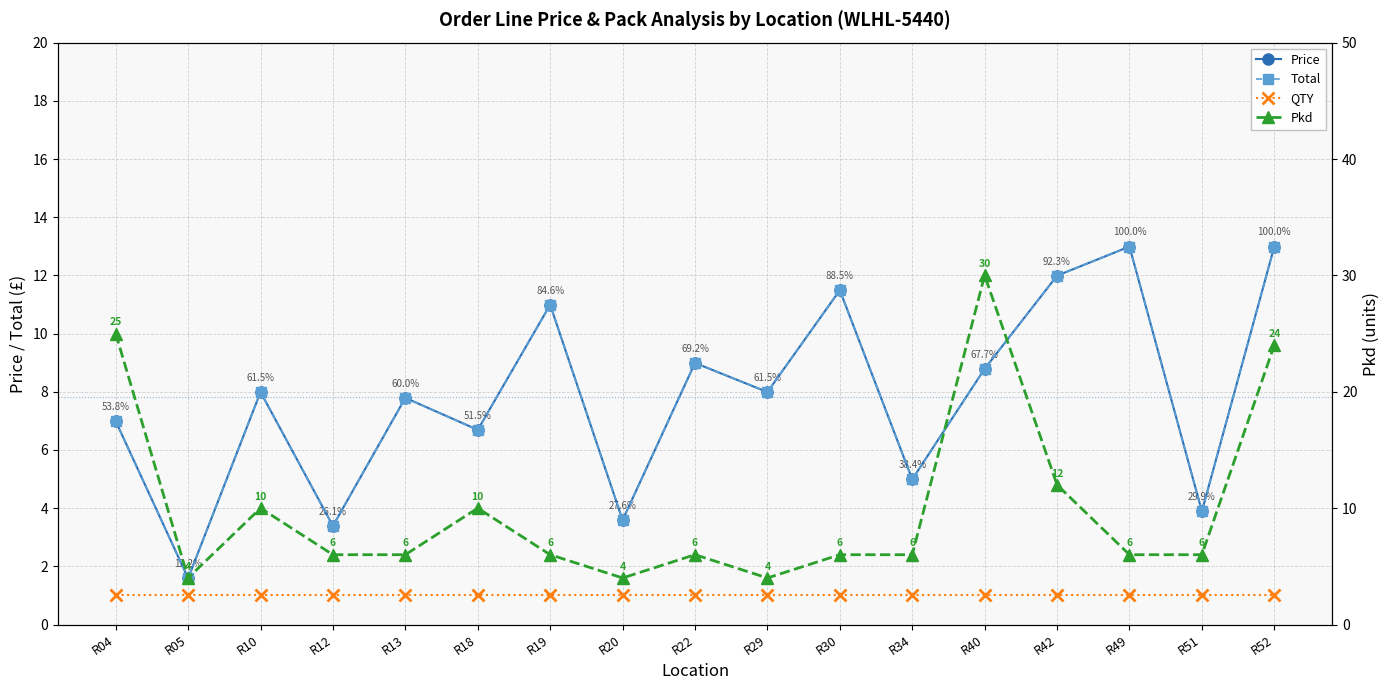

How many interior local peaks does the Pkd series have?

4